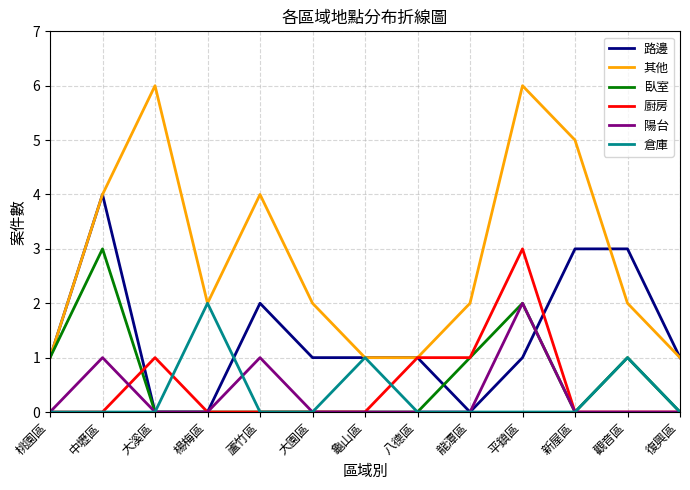

Is it true that 廚房 equals 0 at 復興區?

True